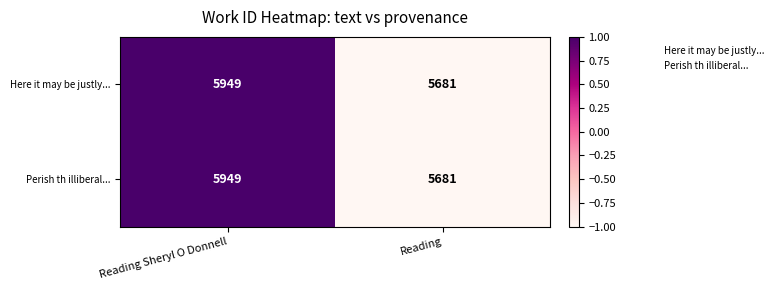

The value of Here it may be justly... at Reading is 5681. True or false?

True